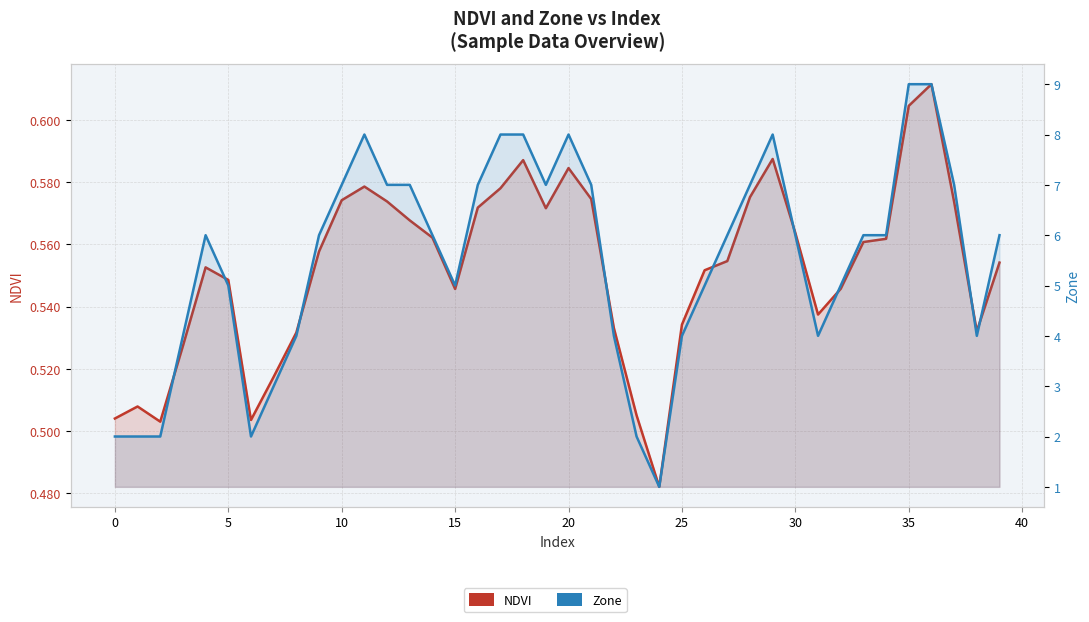

The value of NDVI at 35 is 0.2. True or false?

False